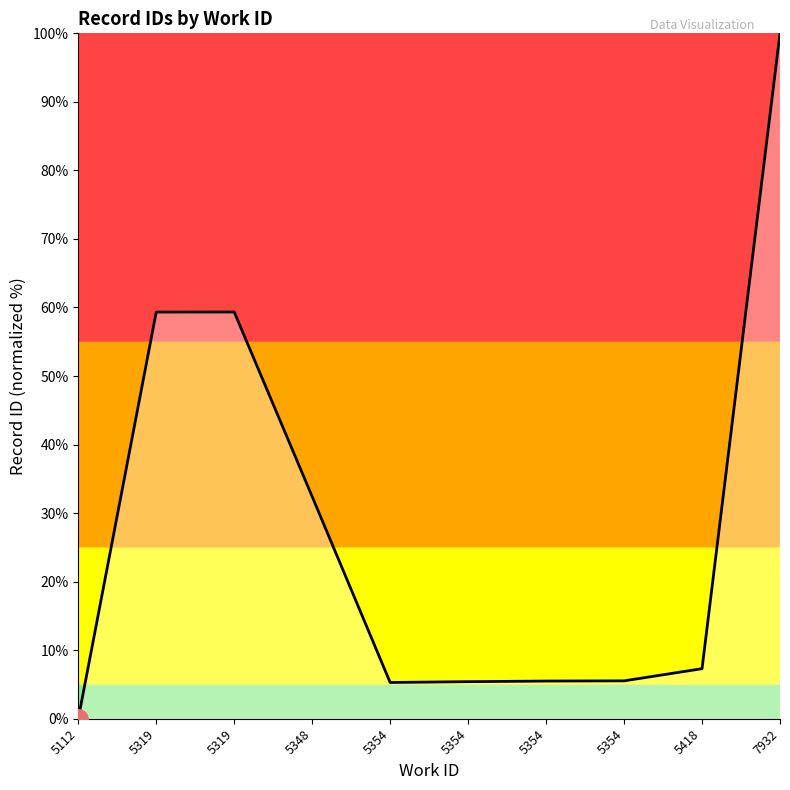

At which category does the chart reach its minimum across all series?

5112